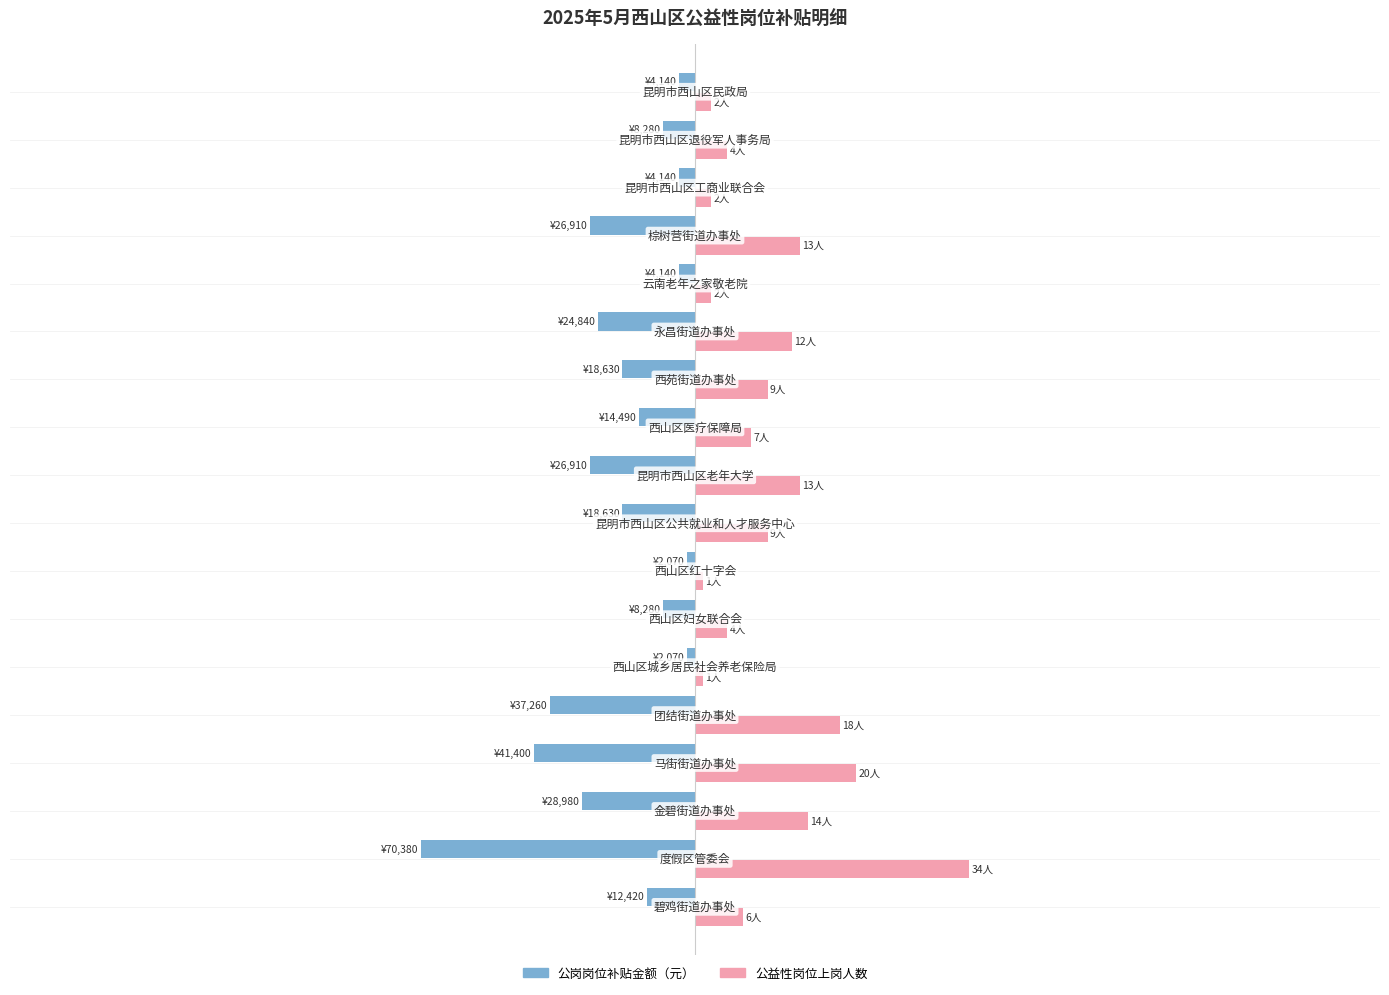

What are all the series names shown in the legend?

公岗岗位补贴金额（元）, 公益性岗位上岗人数